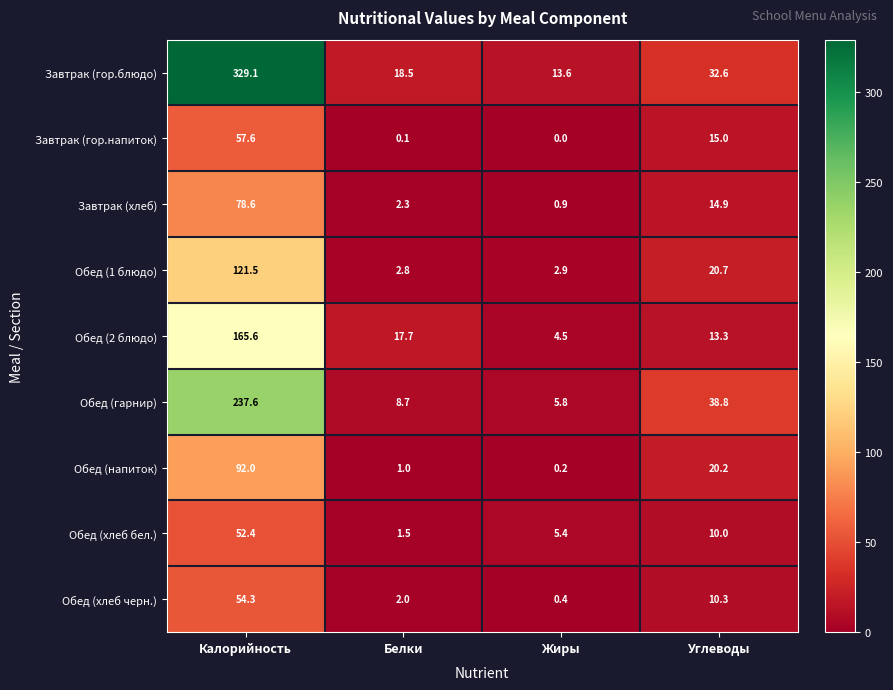

True or false: Обед (гарнир) has a value of 62.5 at Углеводы.

False